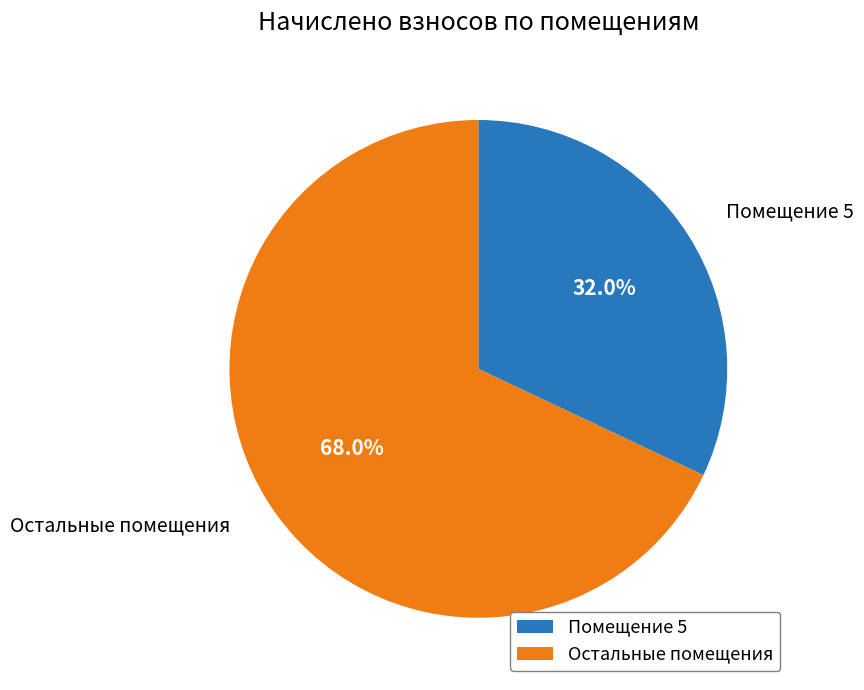

Rank the categories by value from lowest to highest.

Помещение 5, Остальные помещения